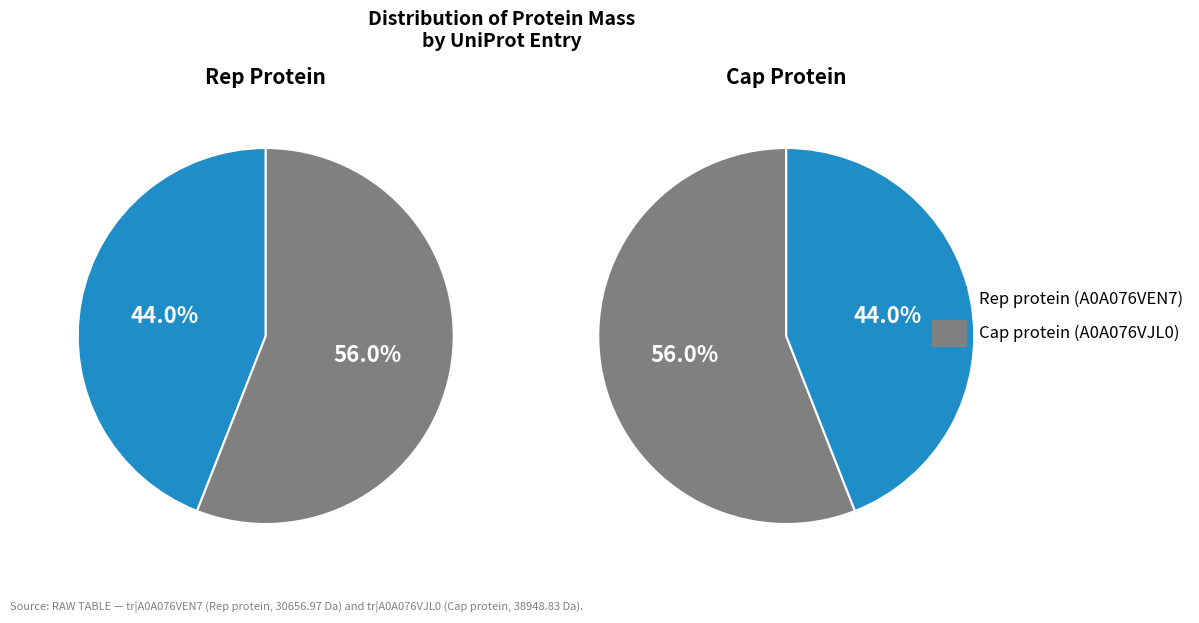

Approximately how many times larger is the value at tr|A0A076VEN7|A0A076VEN7_9VIRU Rep protein compared to tr|A0A076VJL0|A0A076VJL0_9VIRU Cap protein?

0.8